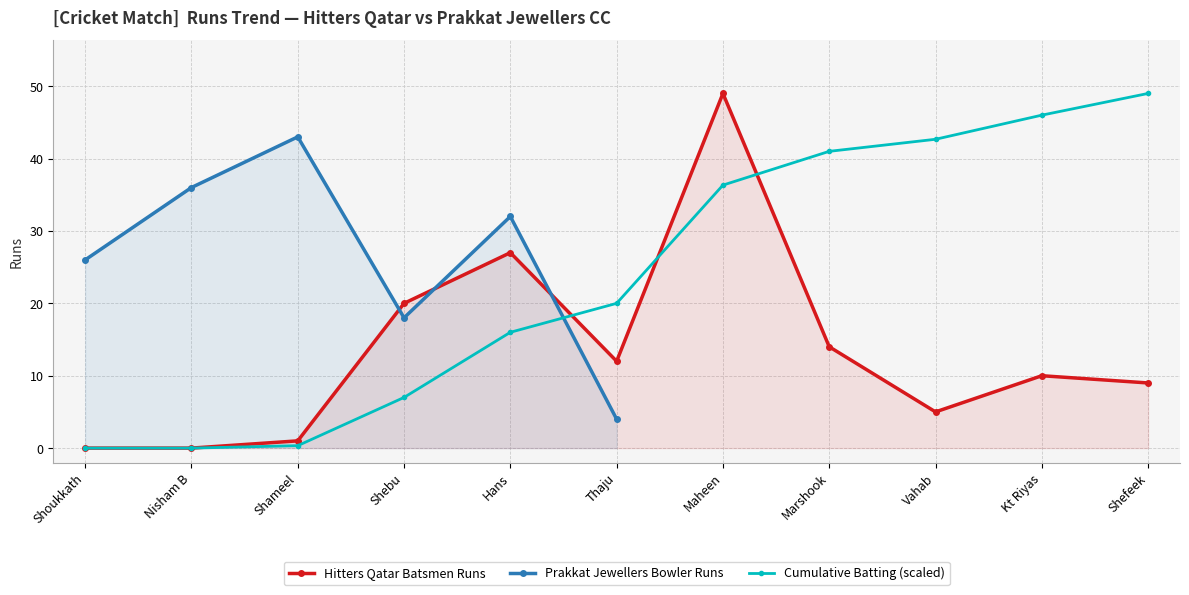

What is the difference between the values at Marshook and Shebu?

6